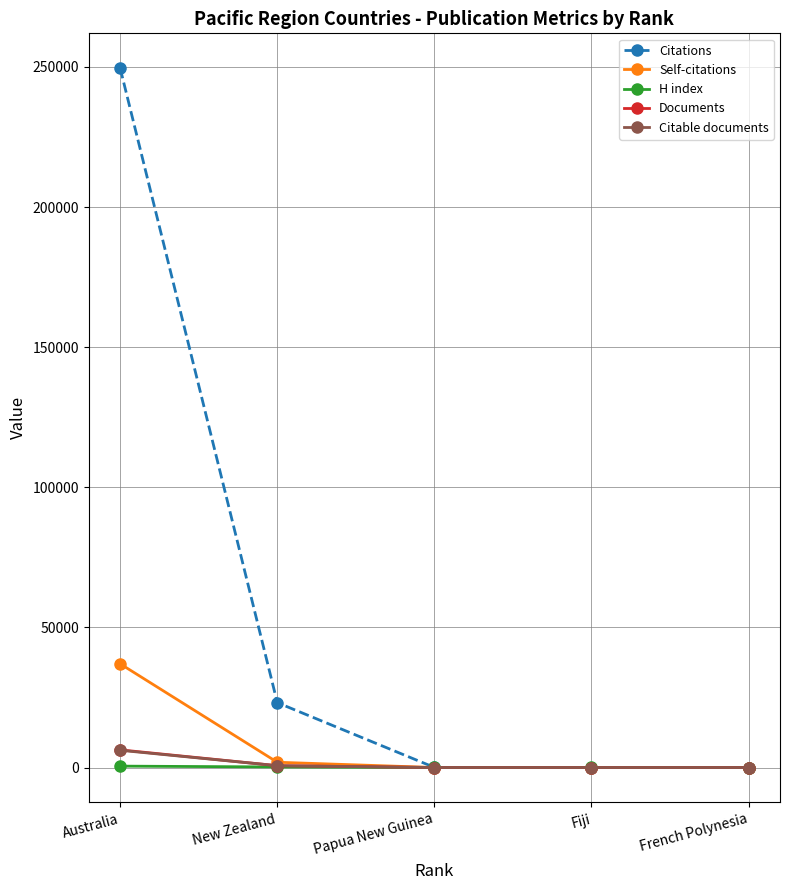

Which series has the largest total across all categories?

Citations